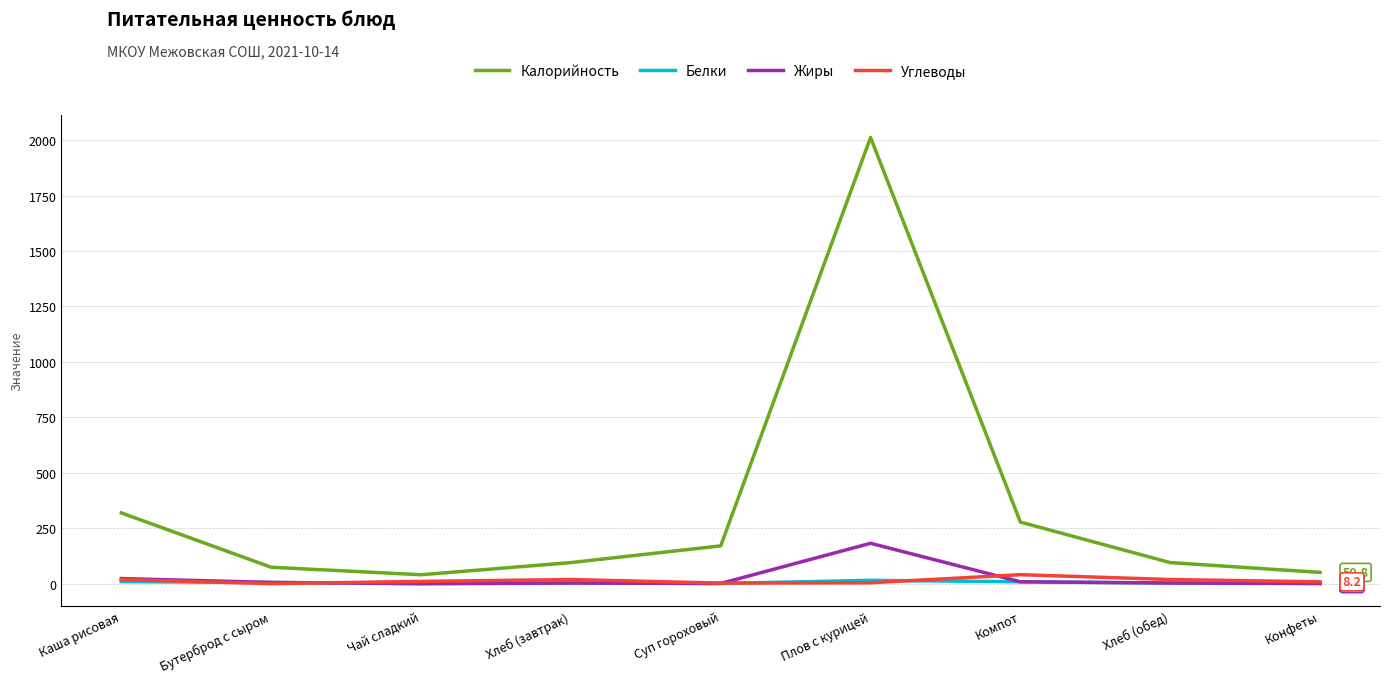

The Калорийность series shows 319.0 at Каша рисовая. True or false?

True